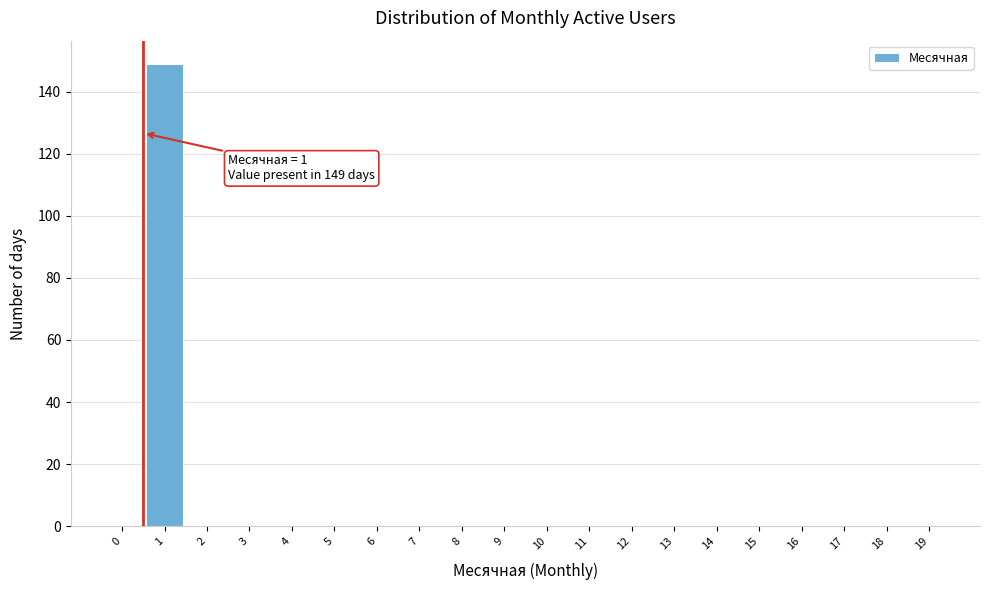

Reading right to left, extract all data points from this chart.

19=0	18=0	17=0	16=0	15=0	14=0	13=0	12=0	11=0	10=0	9=0	8=0	7=0	6=0	5=0	4=0	3=0	2=0	1=149	0=0